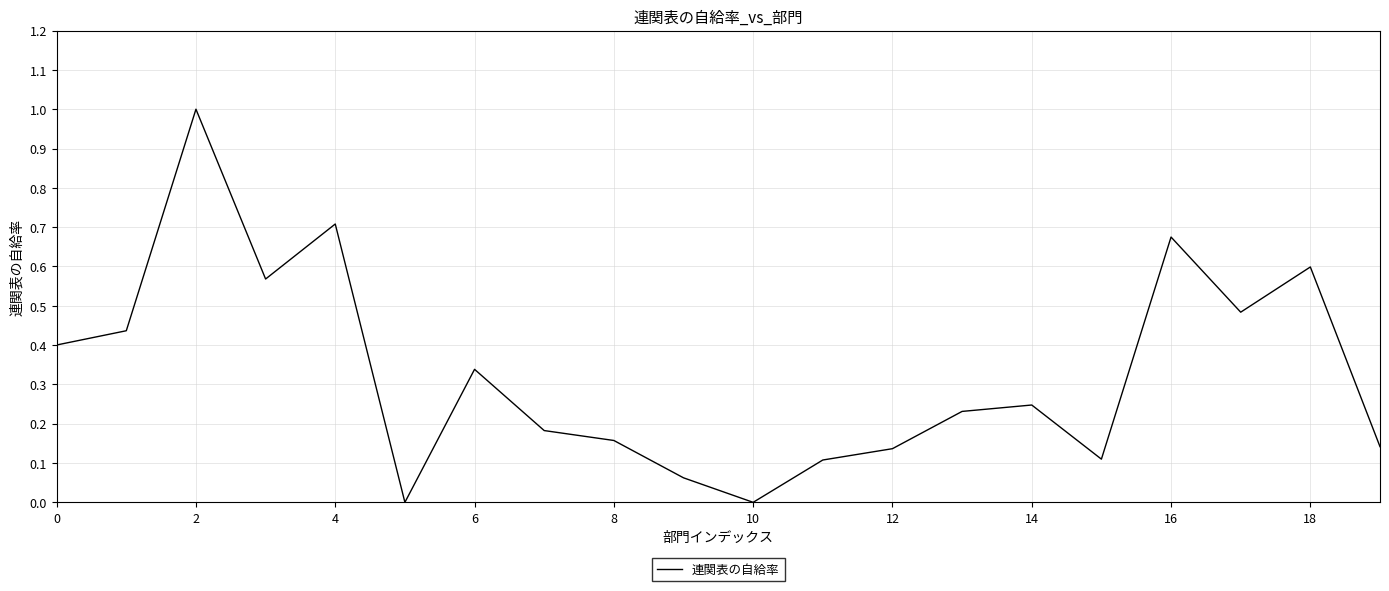

What is the greatest value displayed?

1.0